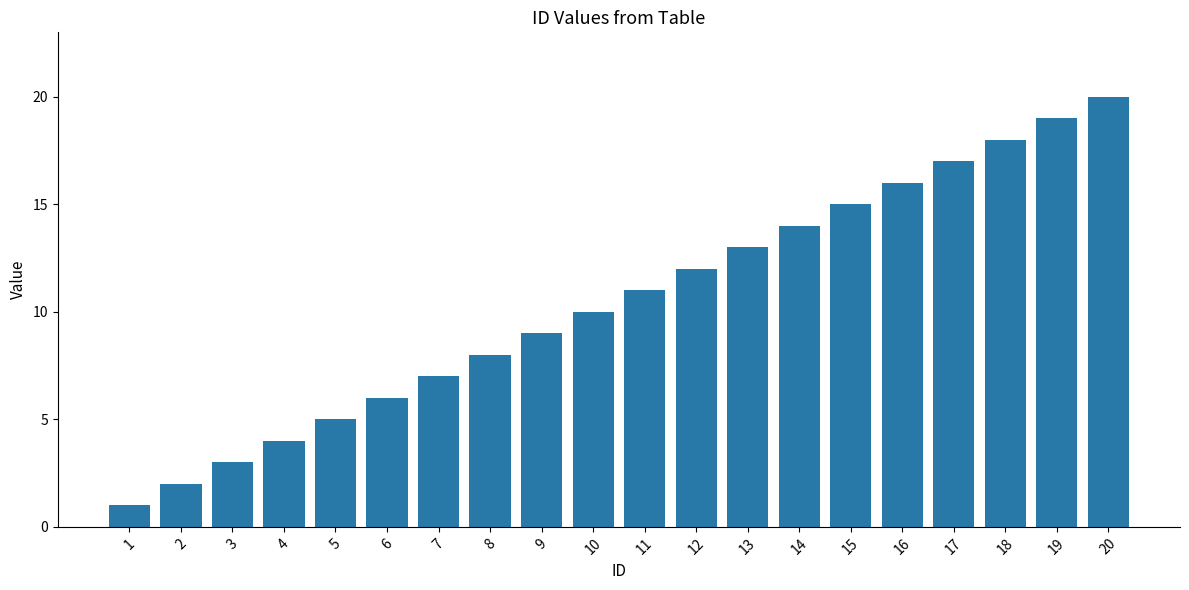

What is the greatest value displayed?

20